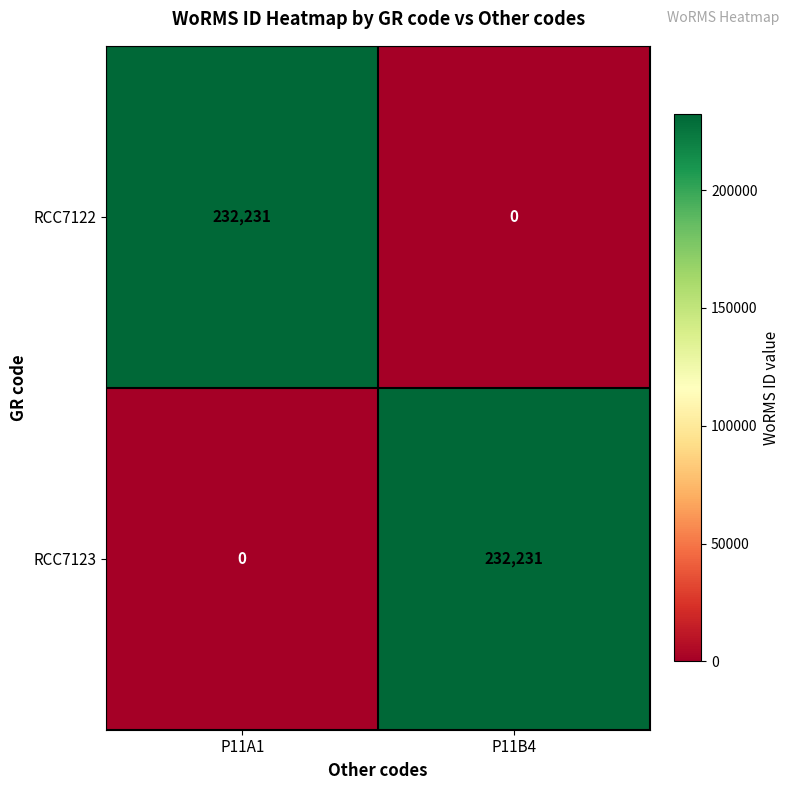

Reading left to right, extract all data points from this chart.

RCC7122: 232231	0
RCC7123: 0	232231